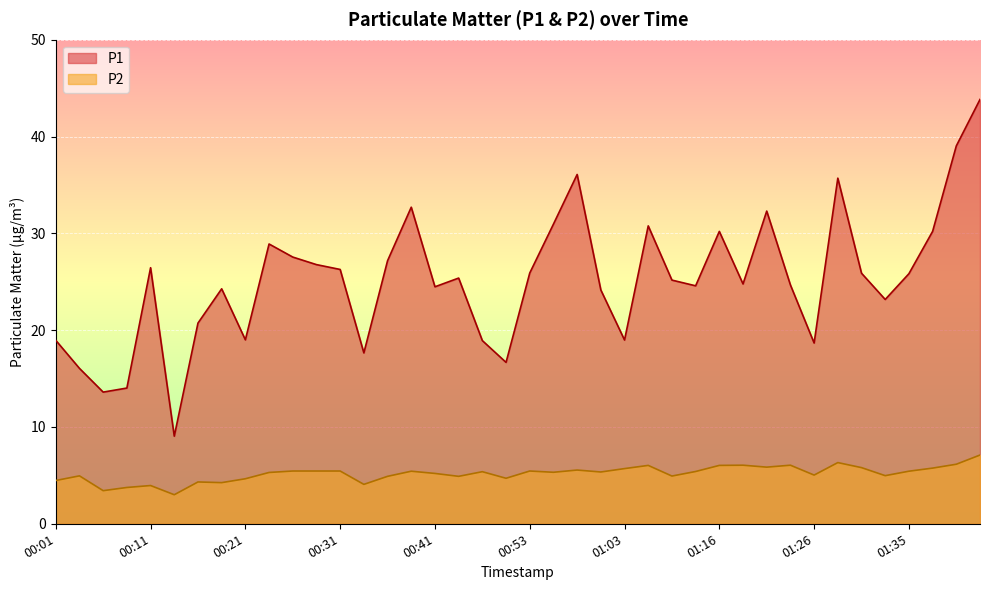

How many lines are shown in the chart?

2